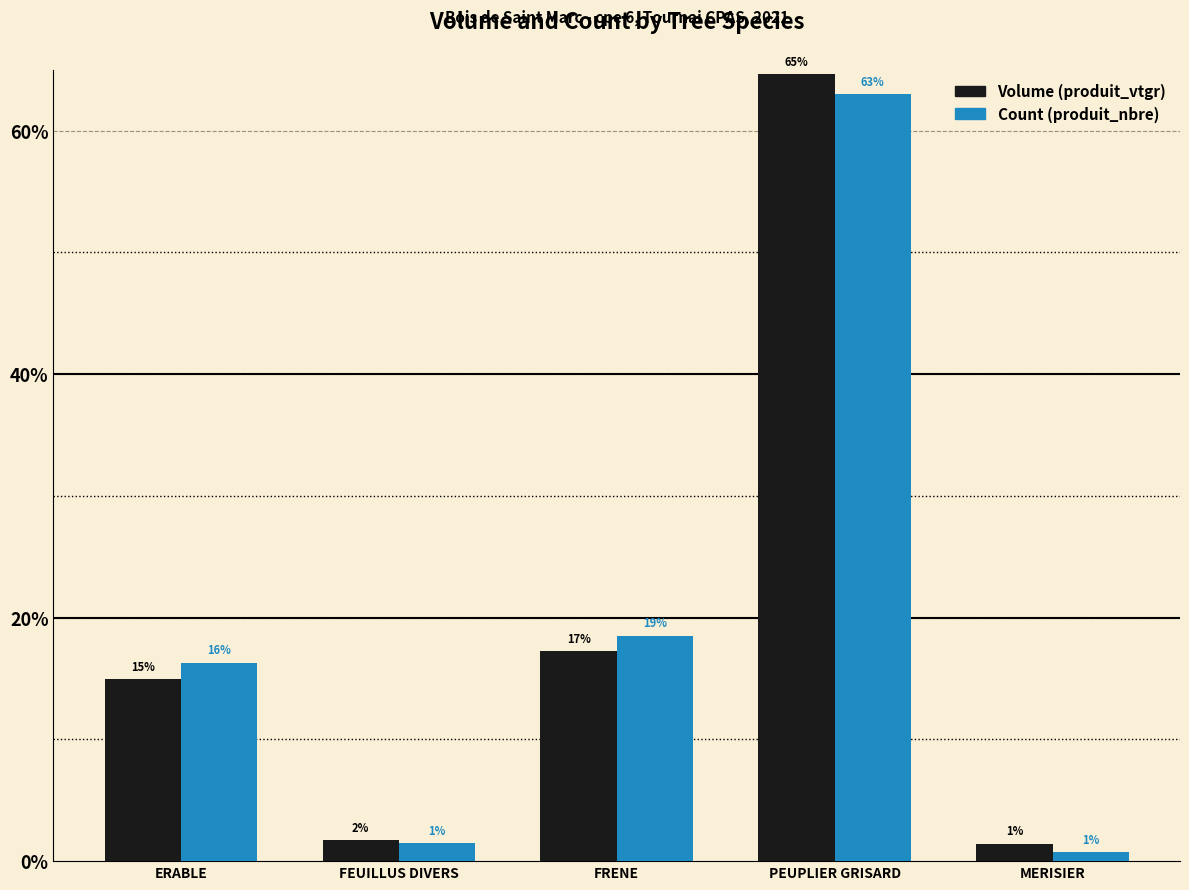

Are the bars grouped side by side (vs. stacked)?

Yes